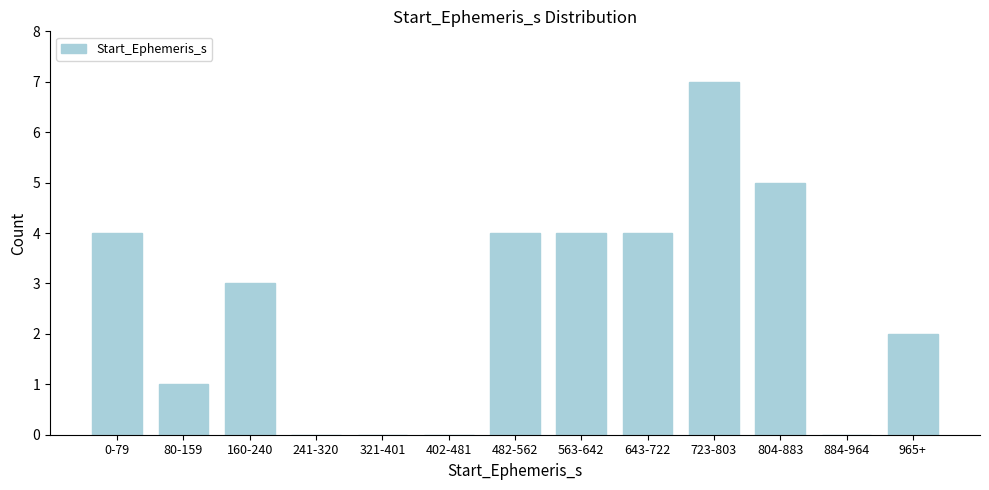

Reading left to right, transcribe all the data shown in this chart.

0-79=4	80-159=1	160-240=3	241-320=0	321-401=0	402-481=0	482-562=4	563-642=4	643-722=4	723-803=7	804-883=5	884-964=0	965+=2